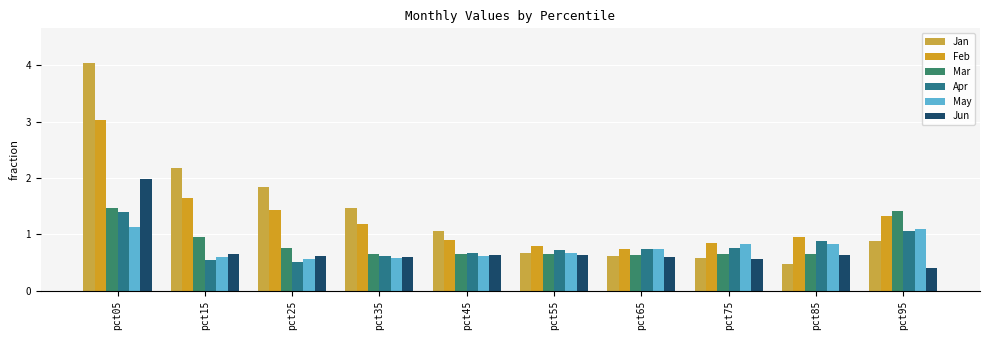

What is the difference between the second highest and second lowest values in the Jan series?

1.6